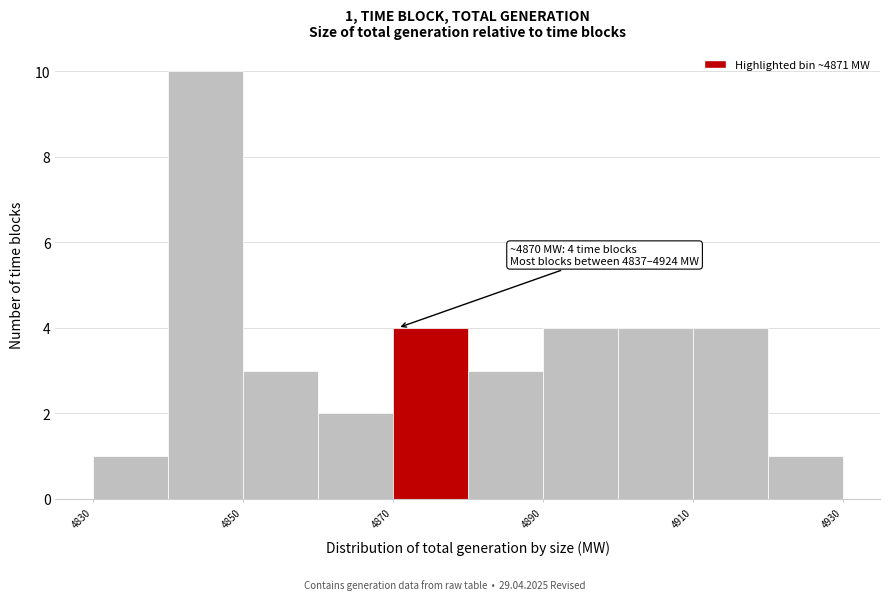

Which range on the x-axis has the tallest bar?

4840 to 4850